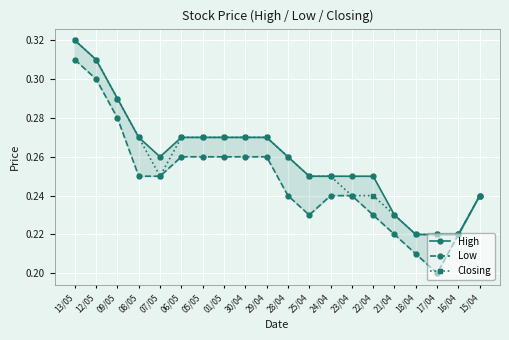

At which category does Closing reach its first local valley?

07/05